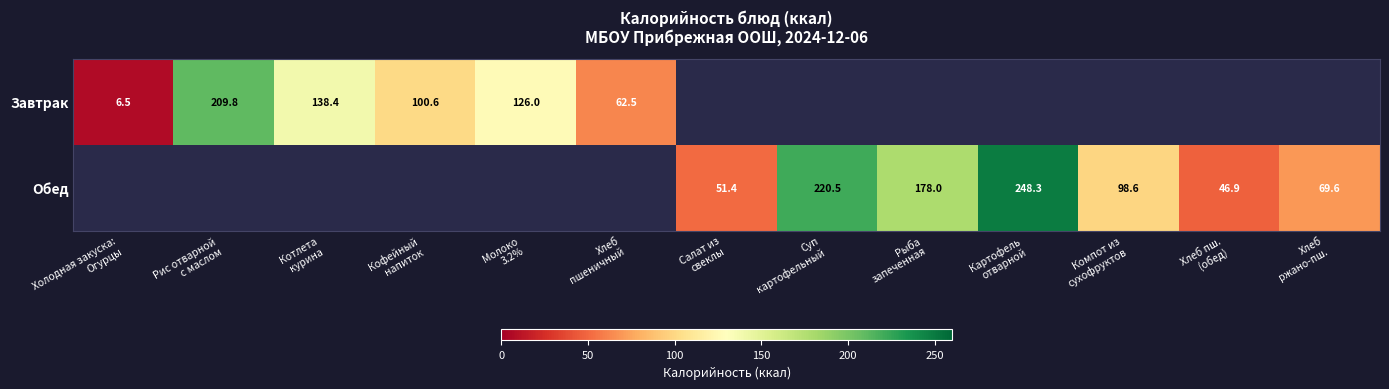

What is the difference between the maximum and minimum values in the Завтрак series?

203.3